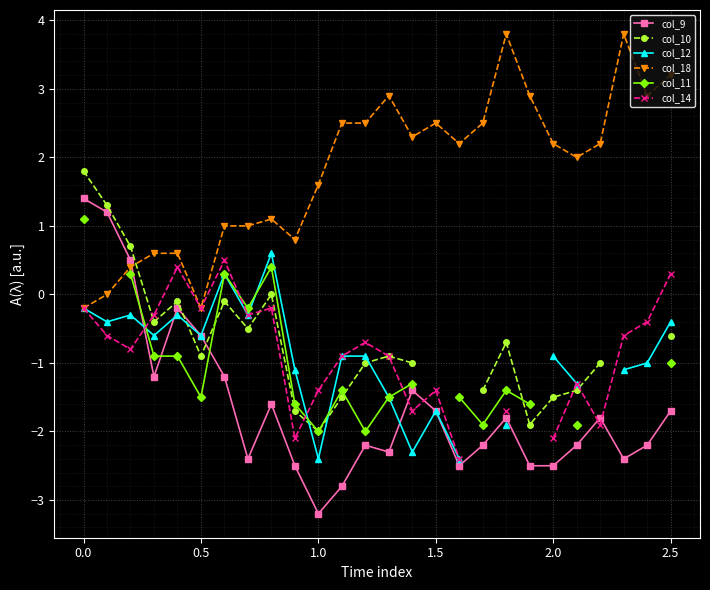

Count the number of categories in the chart.

26